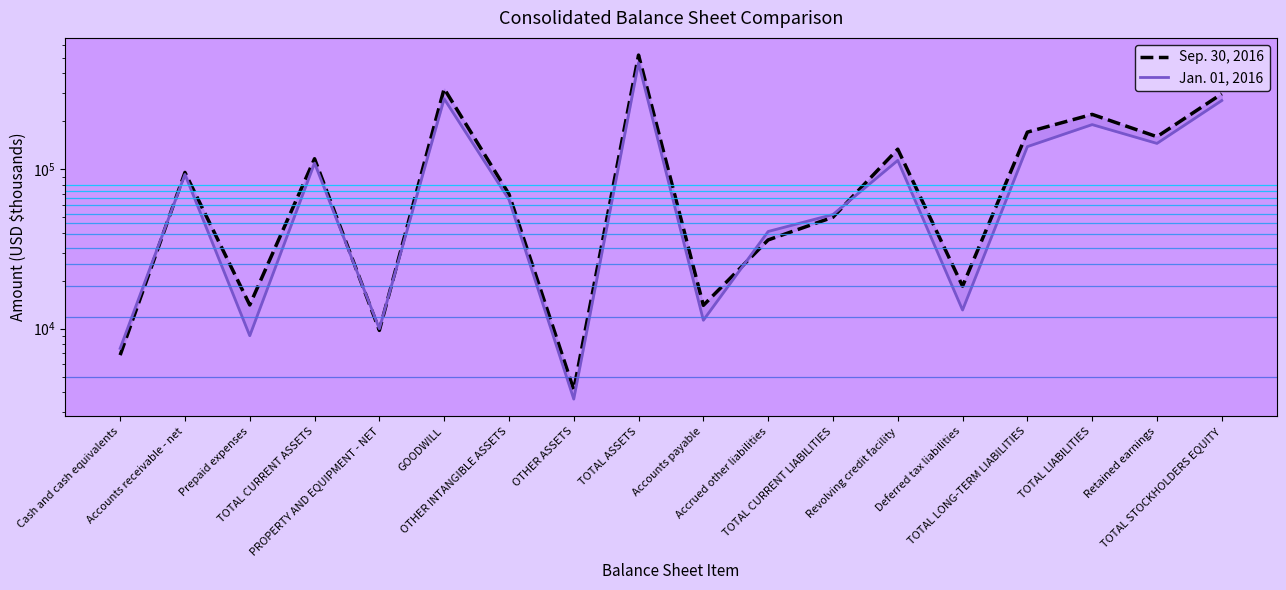

Where is the first local maximum for Sep. 30, 2016?

Accounts receivable - net